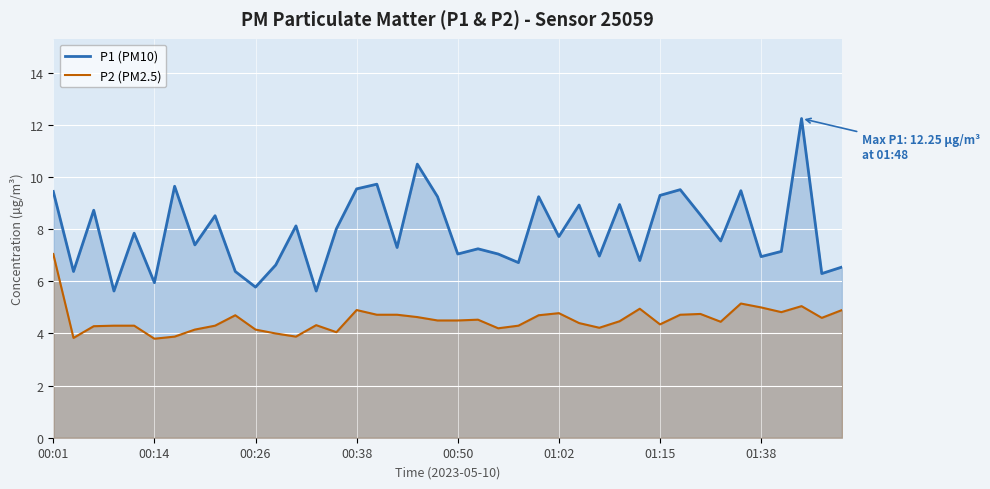

Which series has the largest range (max minus min)?

P1 (PM10)